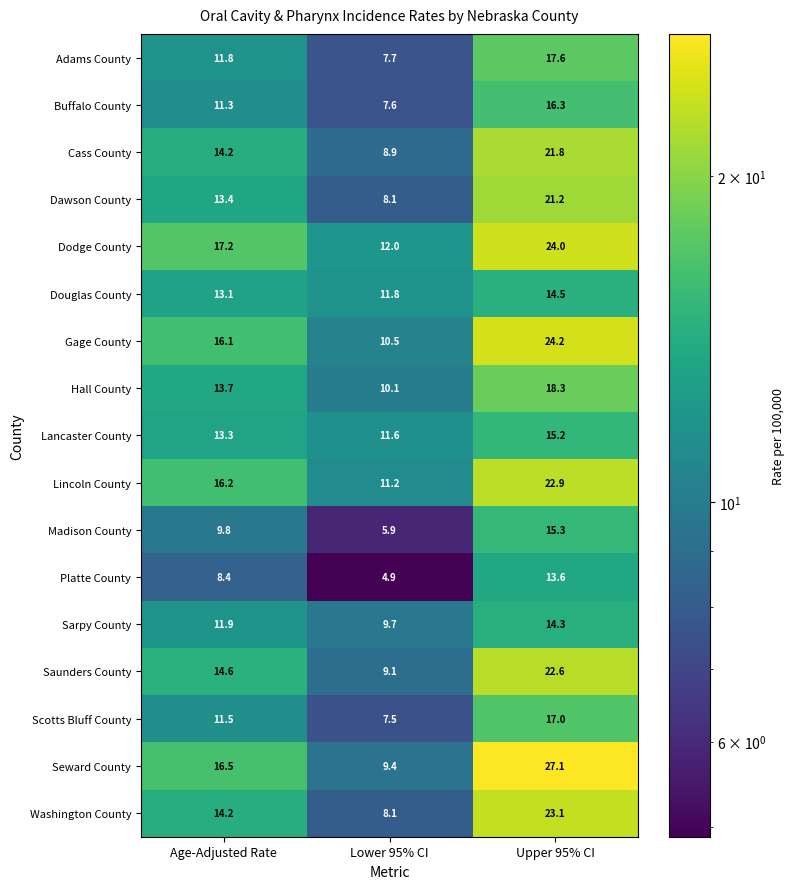

What is the highest value of the Scotts Bluff County series?

17.0